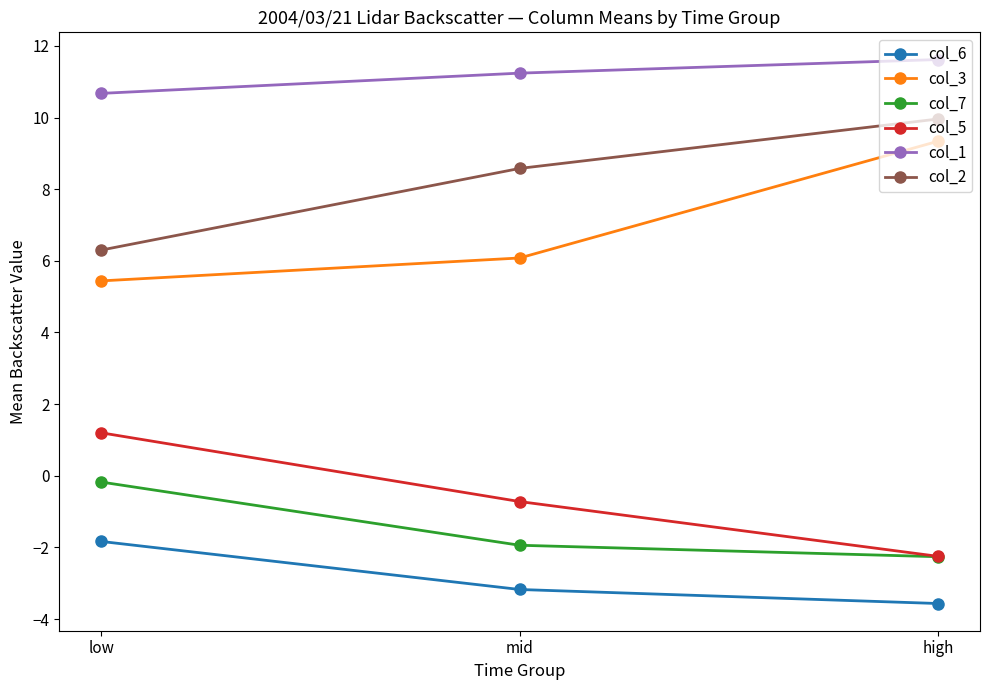

At which category does the chart reach its peak across all series?

high